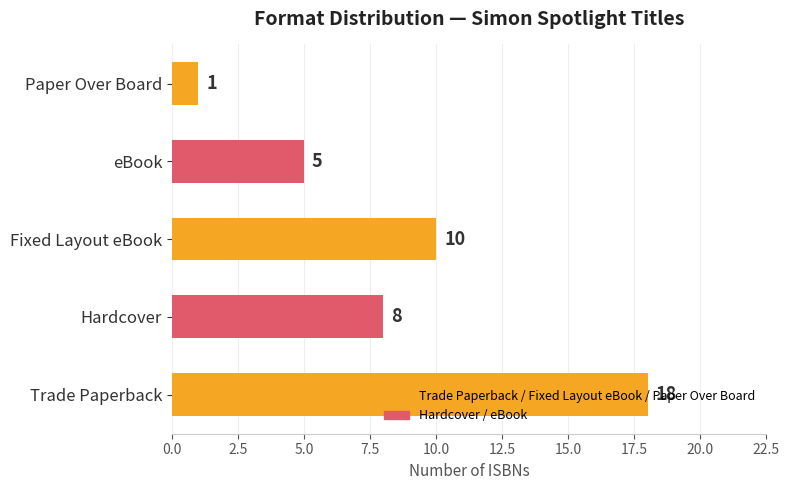

The chart shows a value of 10 at Fixed Layout eBook. True or false?

True